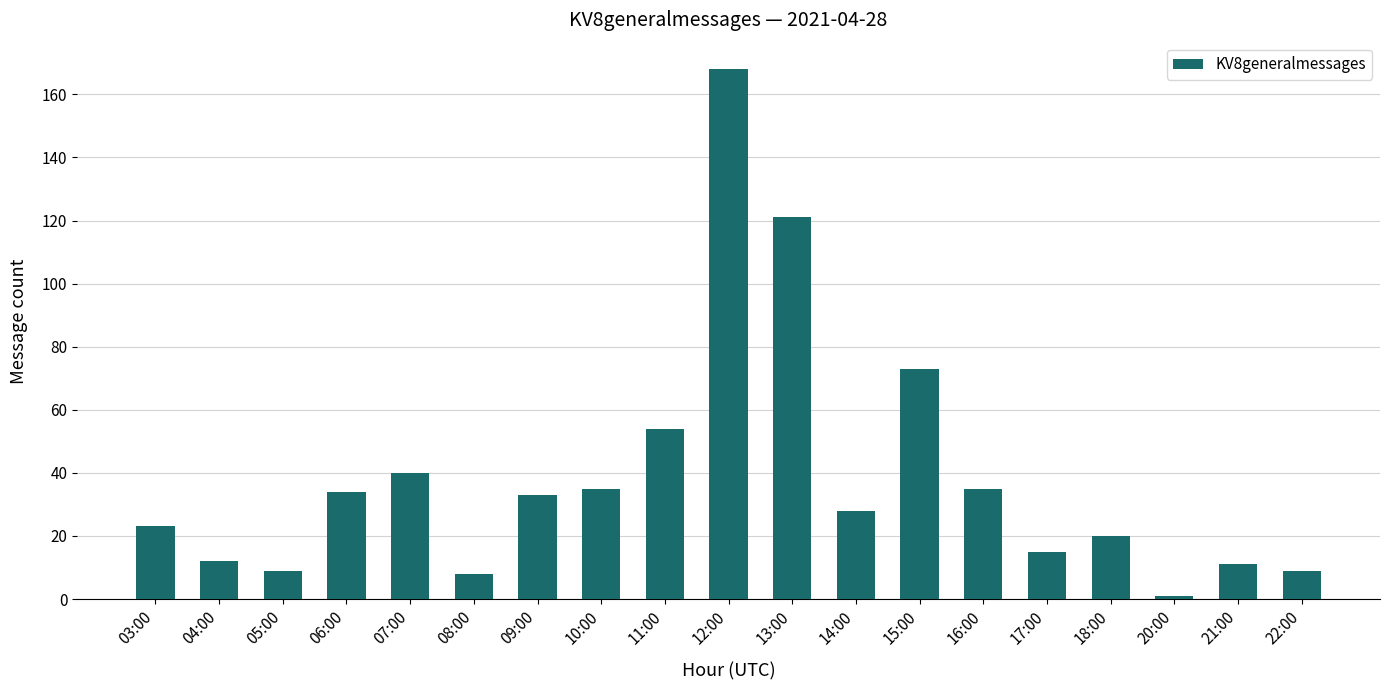

Does the chart contain stacked bars?

No